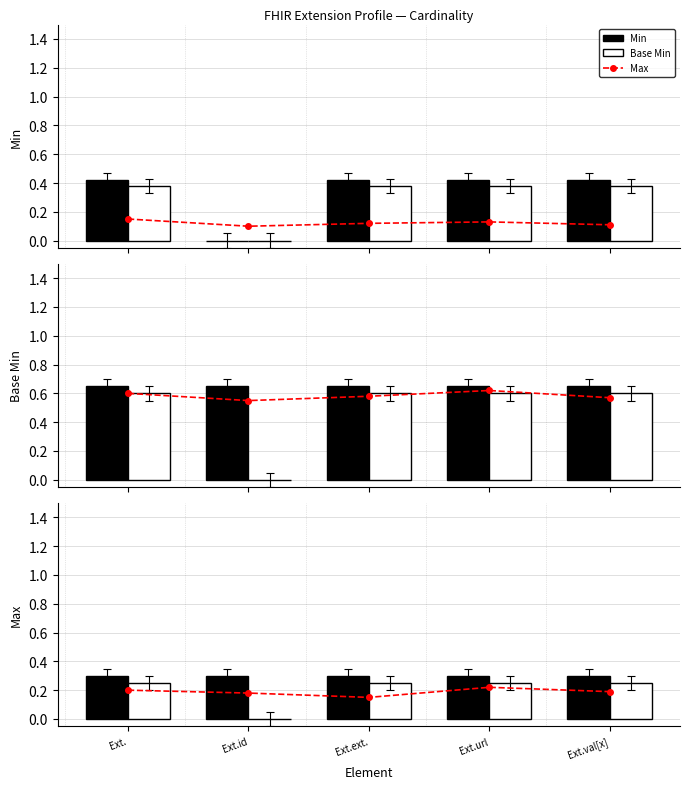

What is the label of the 1st bar from the left?

Ext.